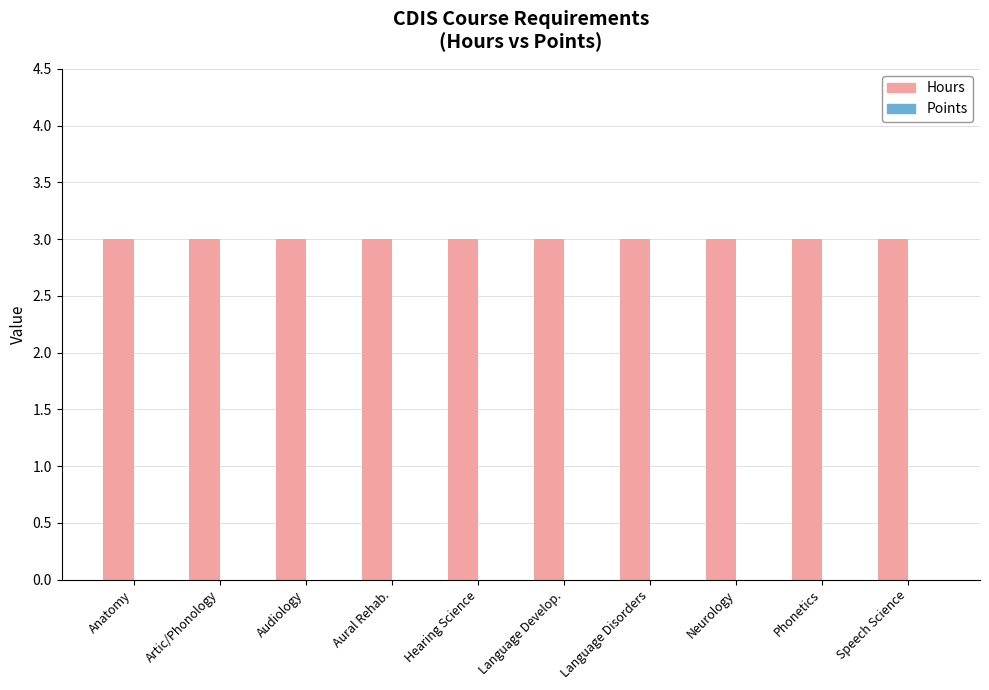

Rank the series by their average value, from highest to lowest.

Hours, Points